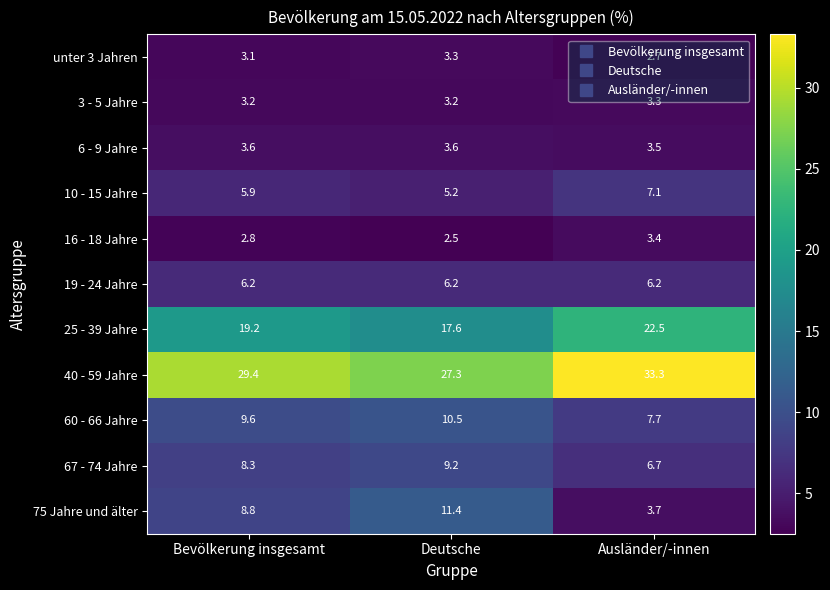

Between Deutsche and Ausländer/-innen, which series saw the biggest shift?

75 Jahre und älter